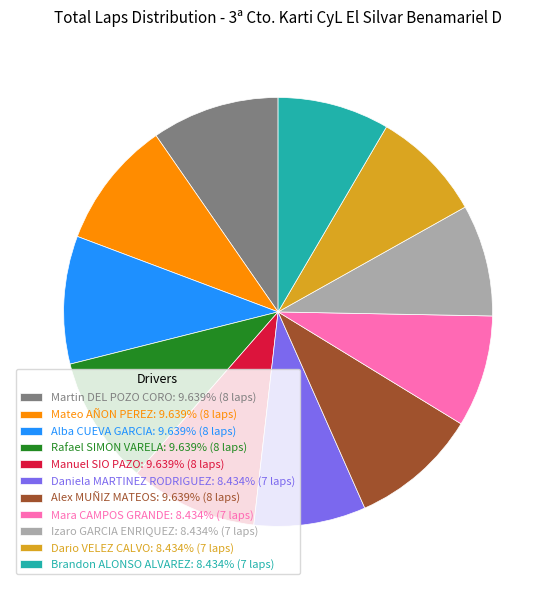

Do Martin DEL POZO CORO: 9.639% (8 laps) and Brandon ALONSO ALVAREZ: 8.434% (7 laps) together represent more than half of the pie?

No